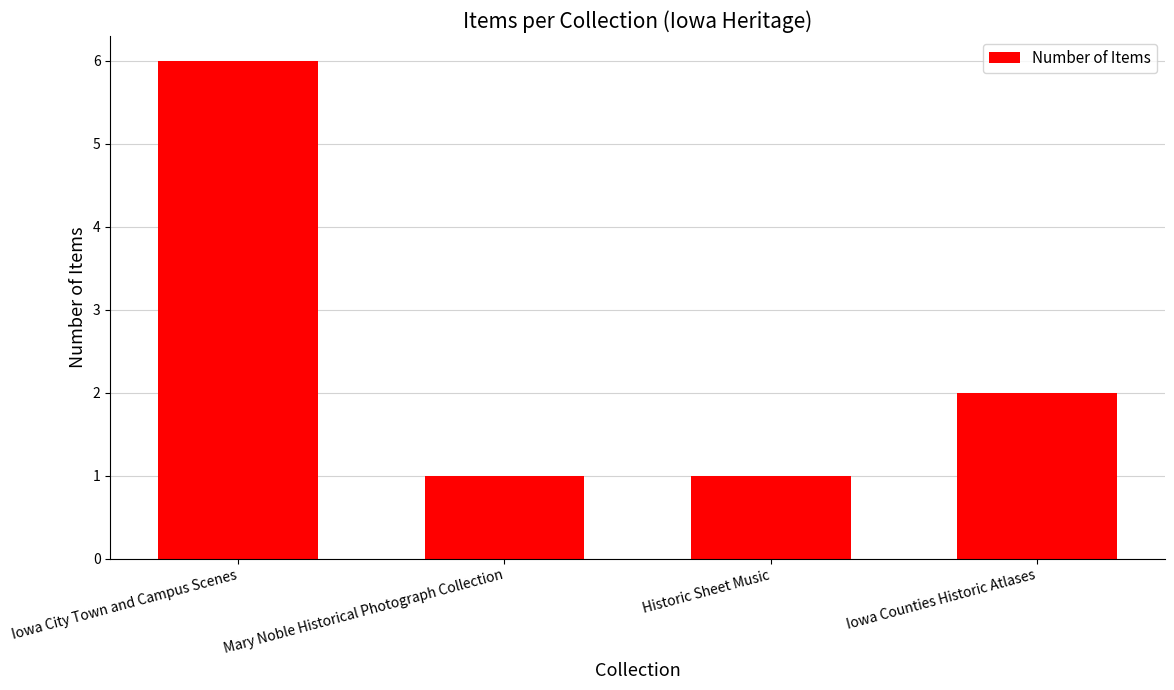

Are the bars grouped side by side (vs. stacked)?

No